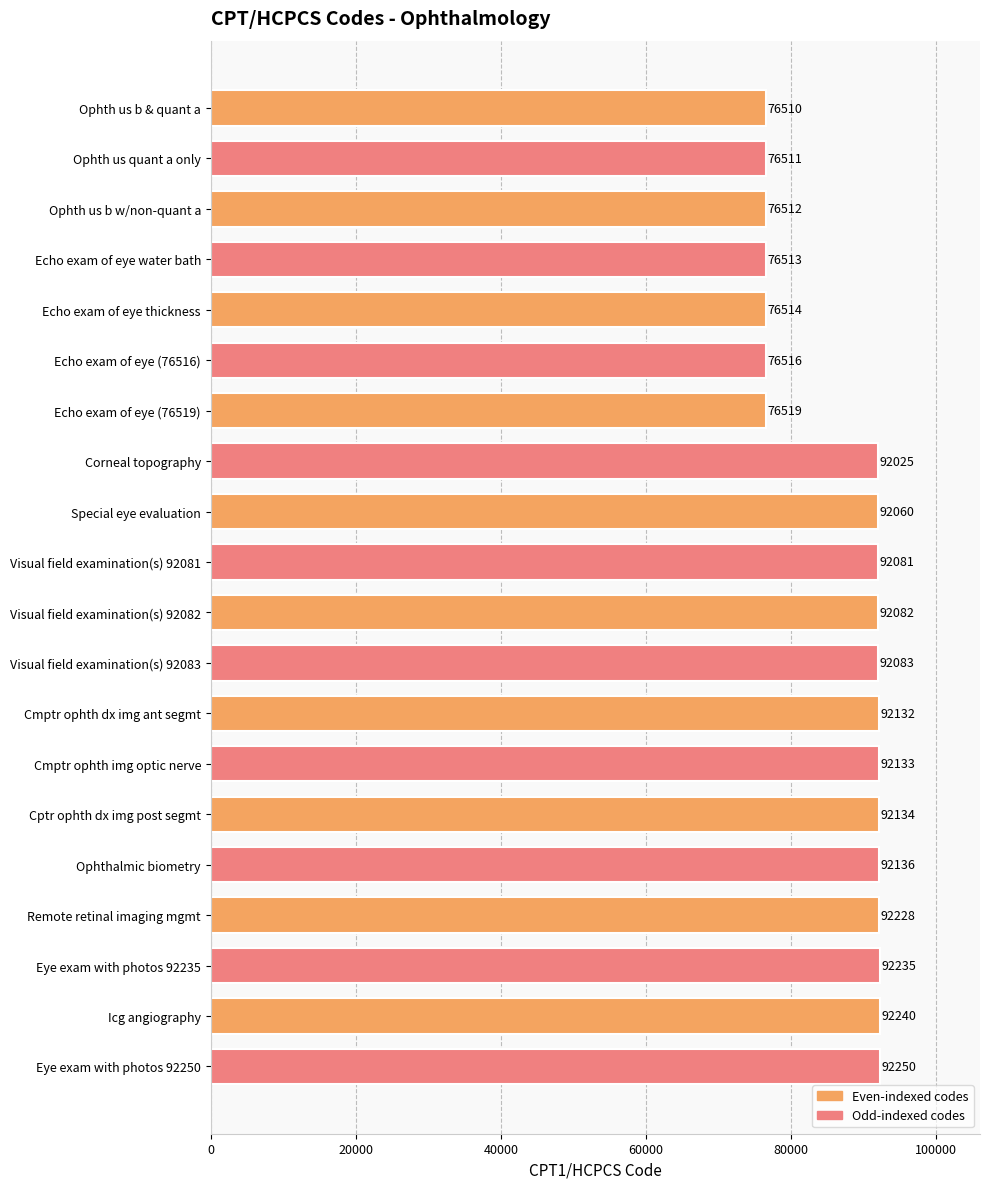

How many data points does each series have?

20